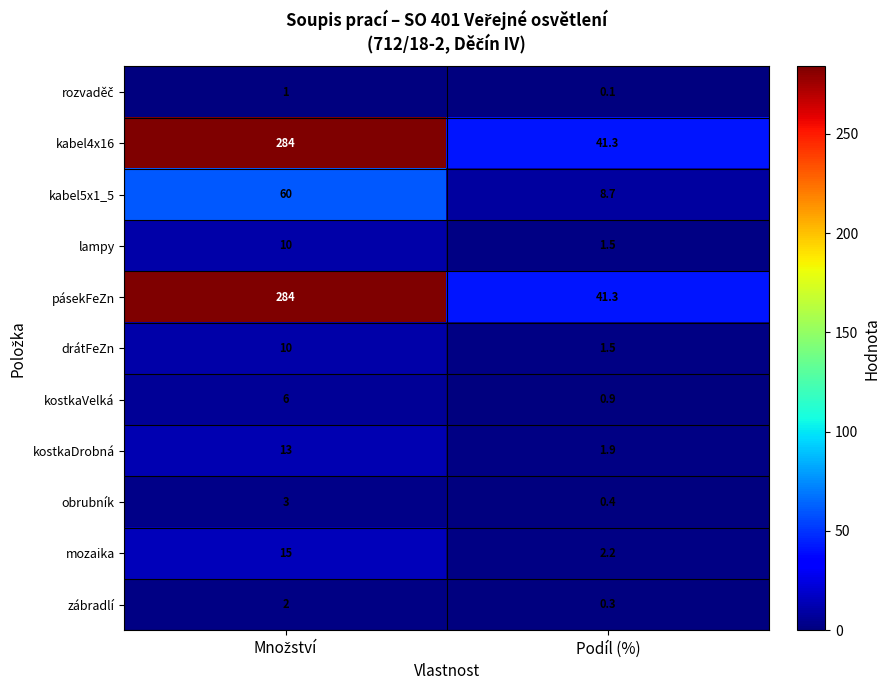

The drátFeZn series shows 2.2 at Podíl (%). True or false?

False